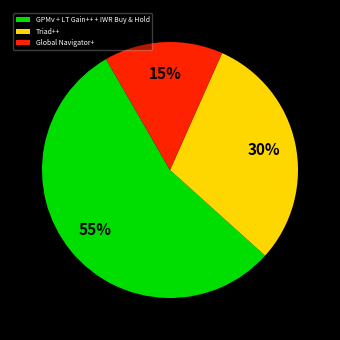

Which slice is the largest?

GPMv + LT Gain++ + IWR Buy & Hold